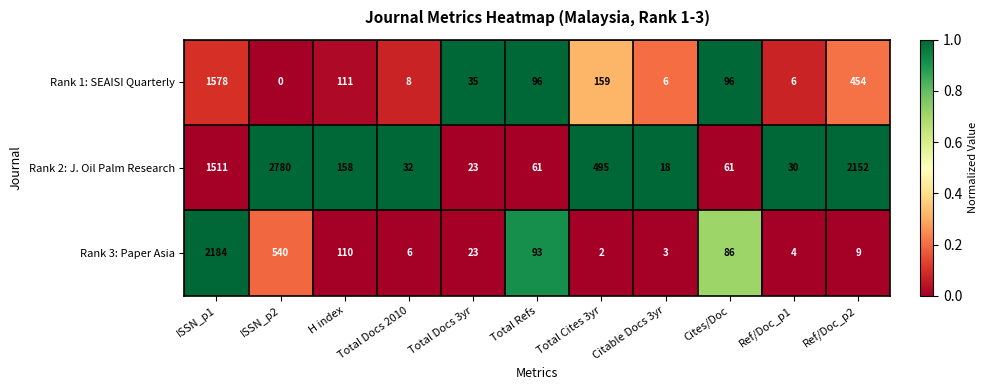

Which label corresponds to the smallest value in the chart?

ISSN_p2